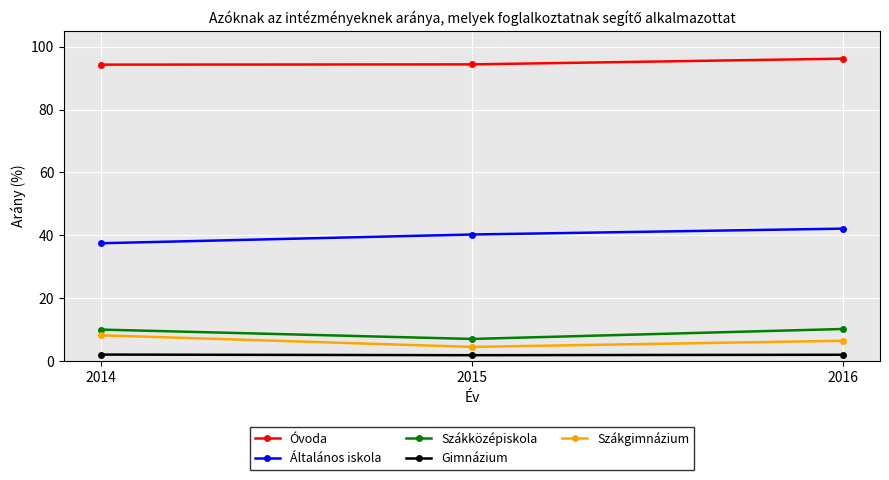

Rank the series at 2015 from highest to lowest value.

Óvoda, Általános iskola, Szákközépiskola, Szákgimnázium, Gimnázium